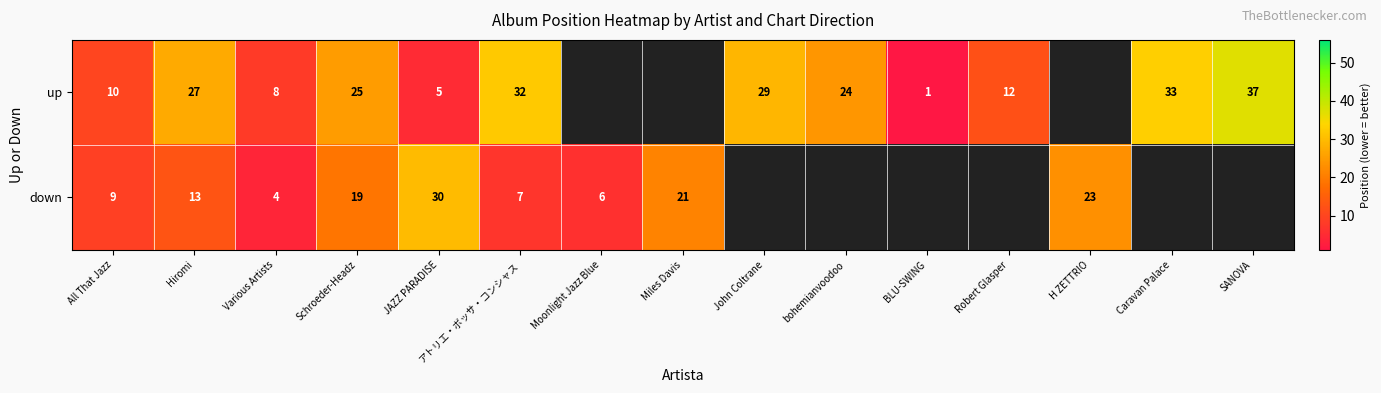

True or false: up has a value of 4.8 at All That Jazz.

False